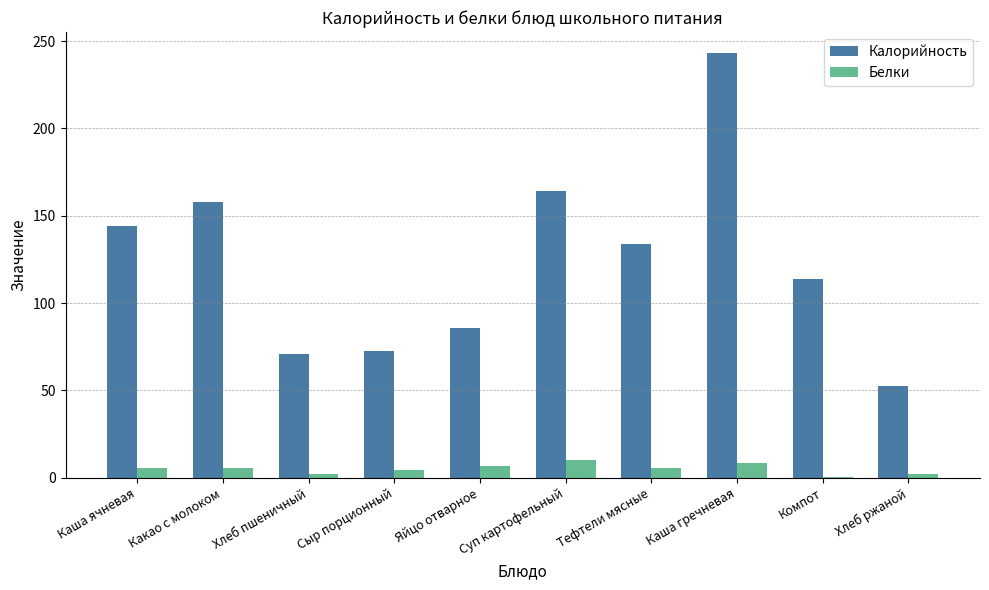

What is the total value across all series at Тефтели мясные?

139.9